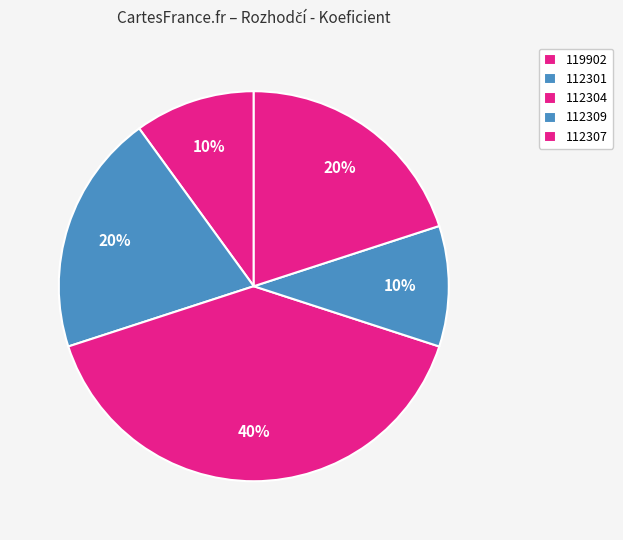

Which slice is the largest?

112304